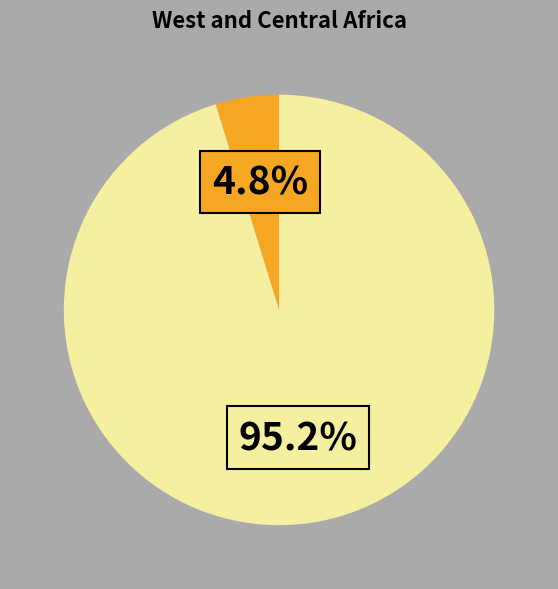

Is there a majority slice in this chart?

Yes